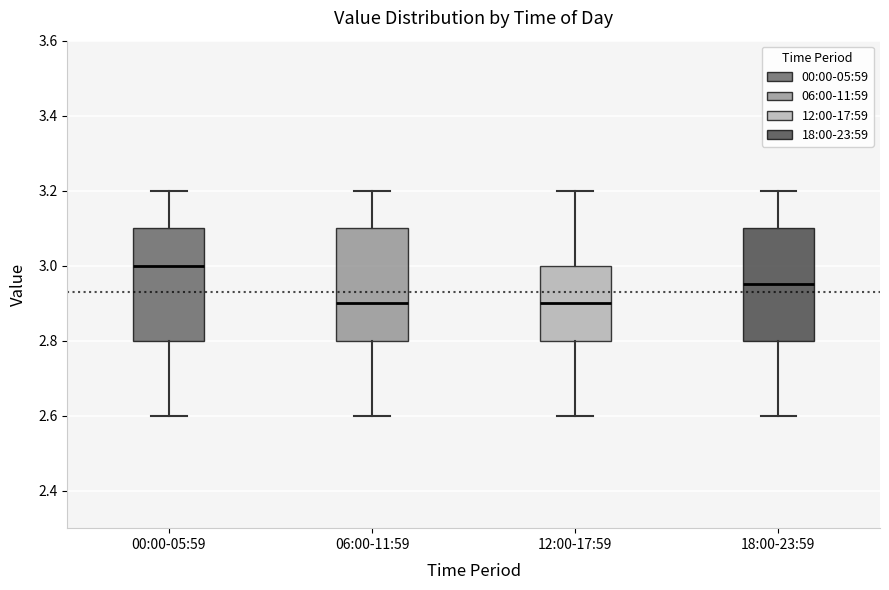

Reading left to right, read every box against the y-axis: the position of its median line, the range the box covers, and the ends of its whiskers. The values are not printed on the chart, so give them approximately, as read against the axis.

00:00-05:59: median 3.00, box 2.80 to 3.10, whiskers 2.60 to 3.20
06:00-11:59: median 2.90, box 2.80 to 3.10, whiskers 2.60 to 3.20
12:00-17:59: median 2.90, box 2.80 to 3.00, whiskers 2.60 to 3.20
18:00-23:59: median 2.96, box 2.80 to 3.10, whiskers 2.60 to 3.20